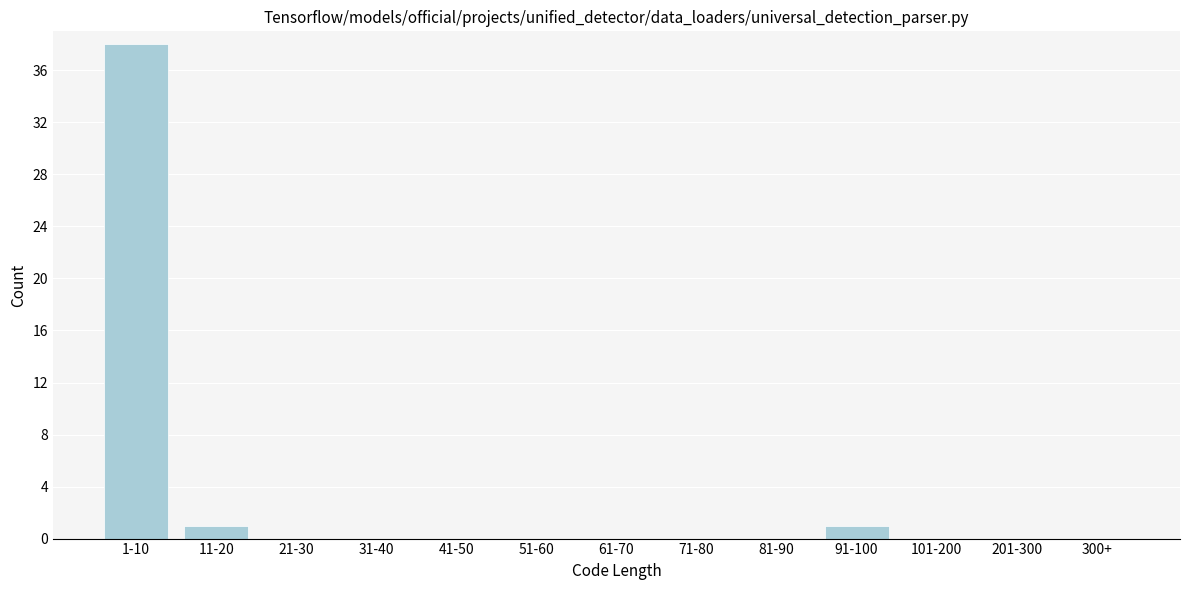

Reading left to right, what are all the values shown in this chart?

1-10=38	11-20=1	21-30=0	31-40=0	41-50=0	51-60=0	61-70=0	71-80=0	81-90=0	91-100=1	101-200=0	201-300=0	300+=0